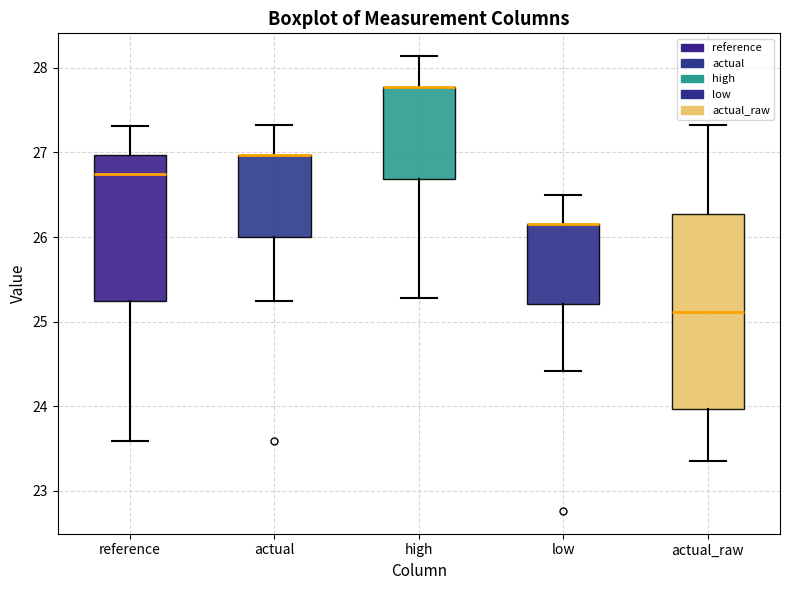

Reading left to right, transcribe this box plot: for each box, give where its median line is, the range the box spans, and where its two whiskers end, as read against the y-axis. The values are not printed on the chart, so give them approximately, as read against the axis.

reference: median 26.7, box 25.2 to 27.0, whiskers 23.6 to 27.3
actual: median 27.0 (drawn on the box's upper edge), box 26.0 to 27.0, whiskers 25.2 to 27.3
high: median 27.8 (drawn on the box's upper edge), box 26.7 to 27.8, whiskers 25.3 to 28.1
low: median 26.2 (drawn on the box's upper edge), box 25.2 to 26.2, whiskers 24.4 to 26.5
actual_raw: median 25.1, box 24.0 to 26.3, whiskers 23.4 to 27.3